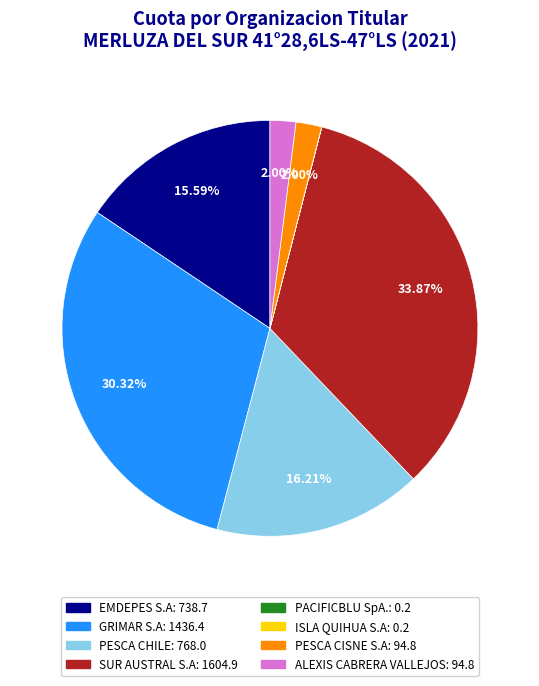

Which category has the biggest portion of the pie?

SUR AUSTRAL S.A